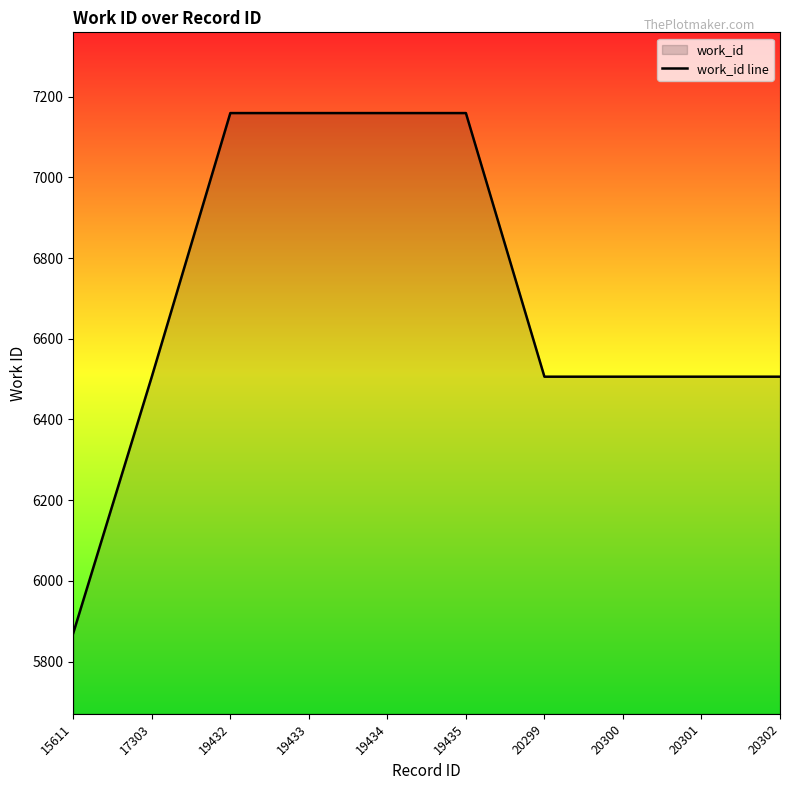

At which label is the value closest to 6515?

17303